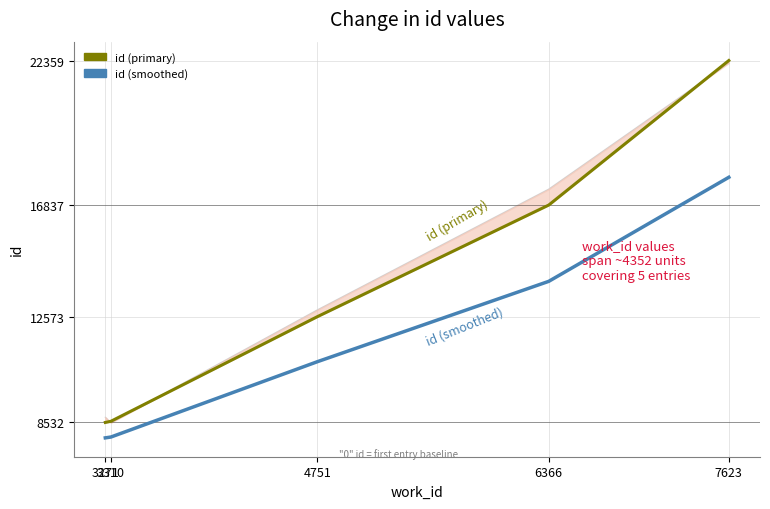

How many data points in id (primary) are less than 12573?

2